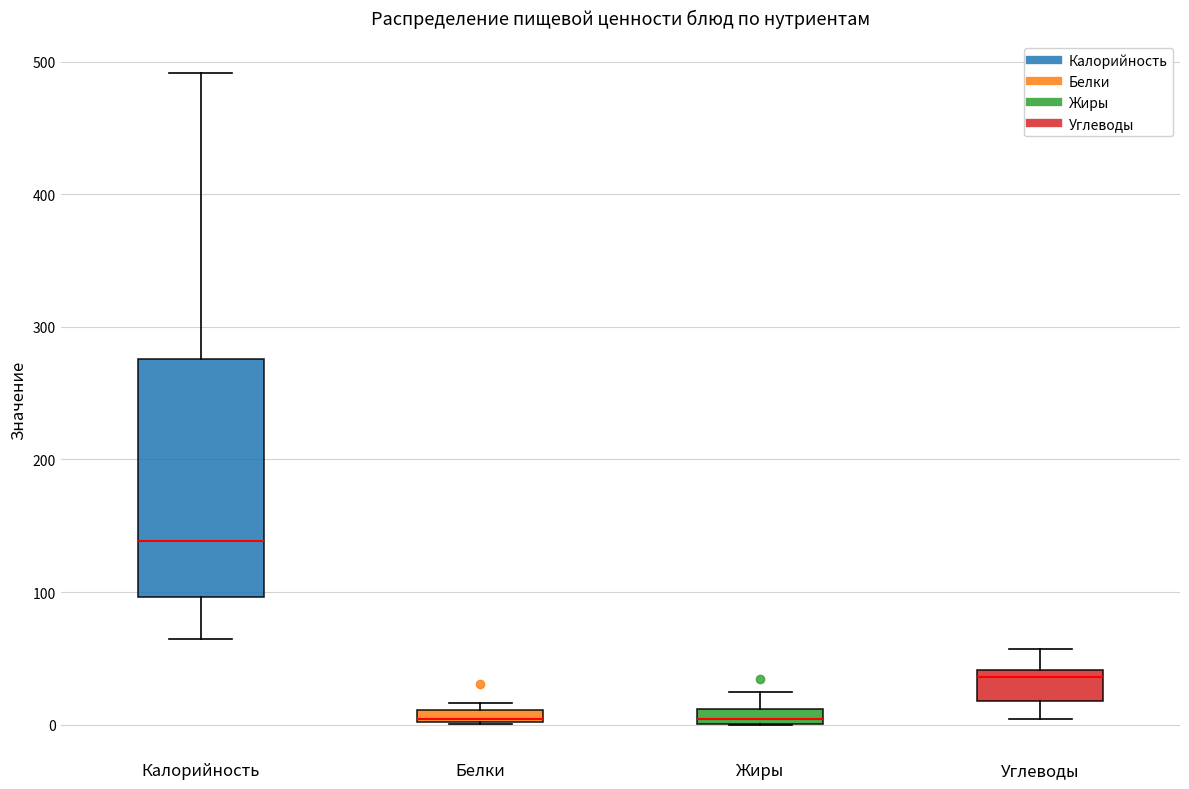

Which box's median line is the highest?

Калорийность